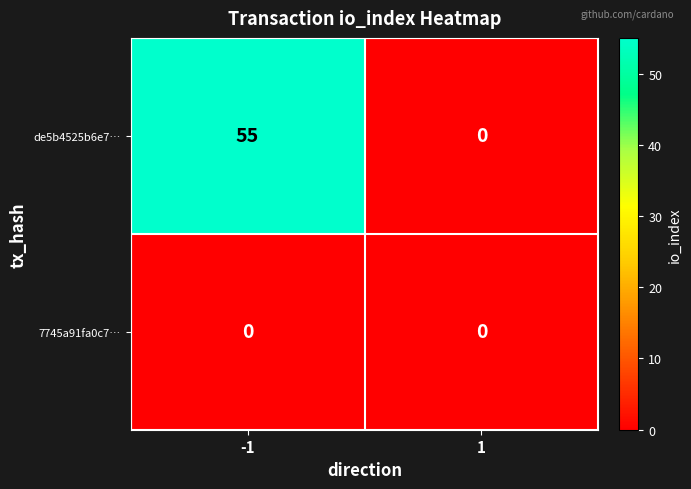

What is the sum of all de5b4525b6e7… values?

55